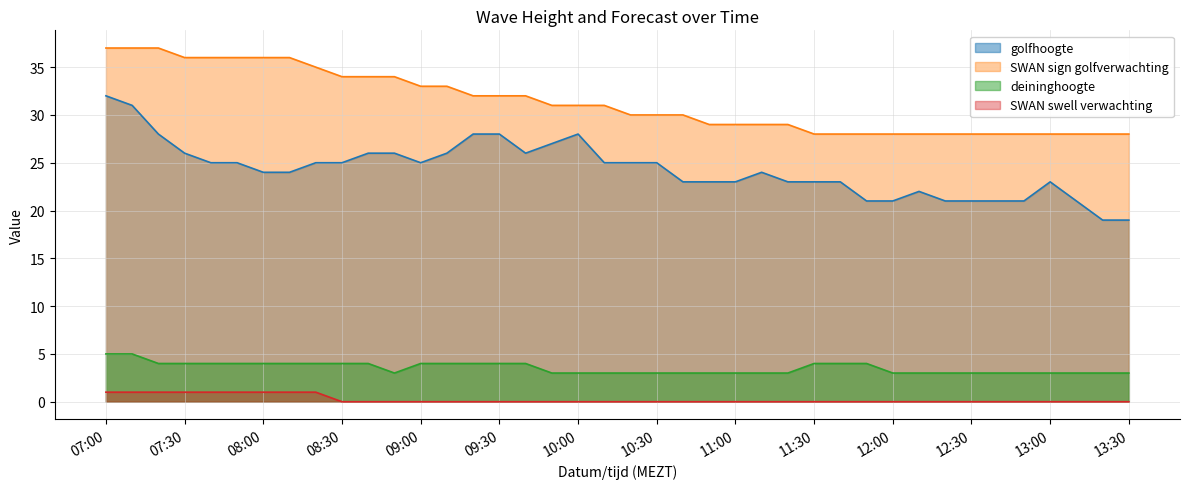

What is the maximum value shown in the chart?

37